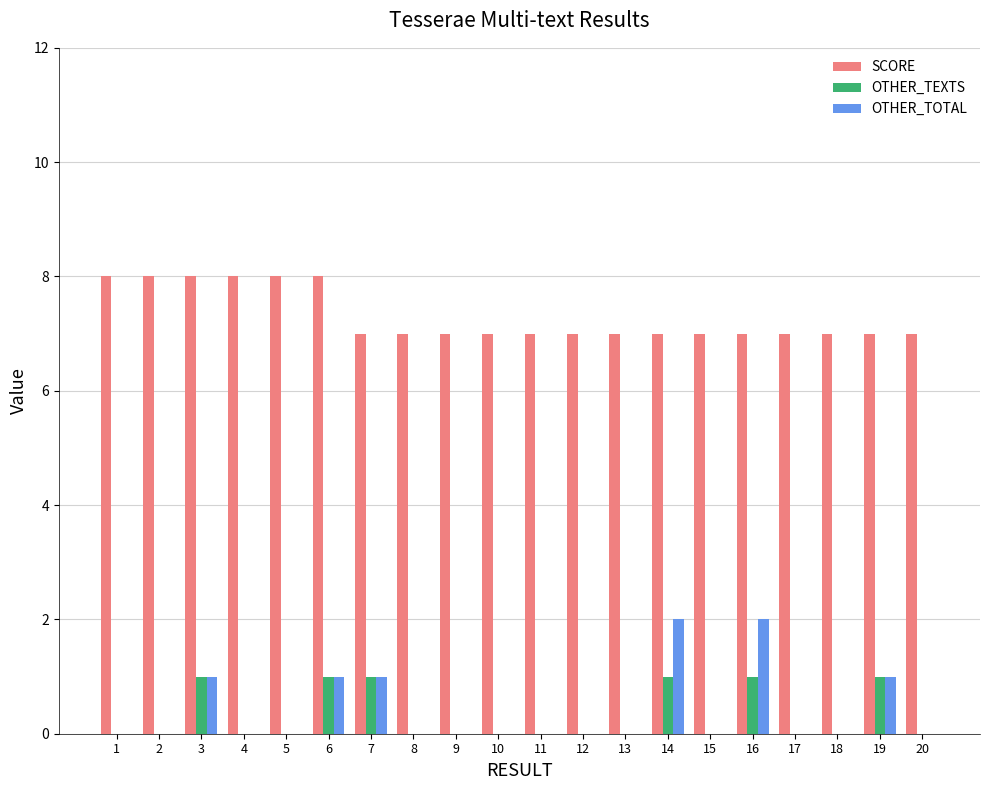

What is the maximum value for SCORE?

8